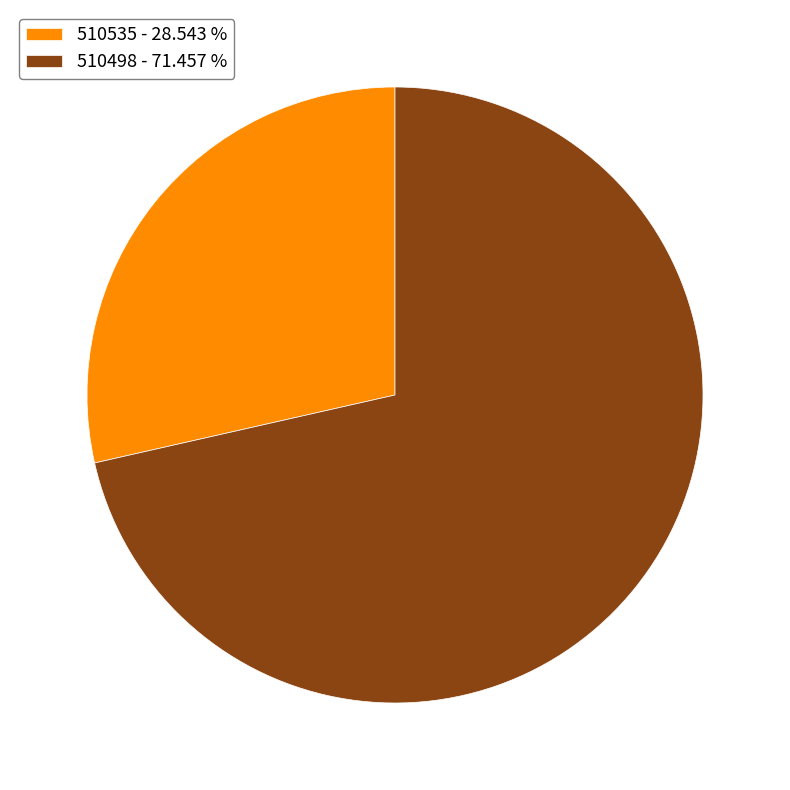

What is the majority slice?

510498